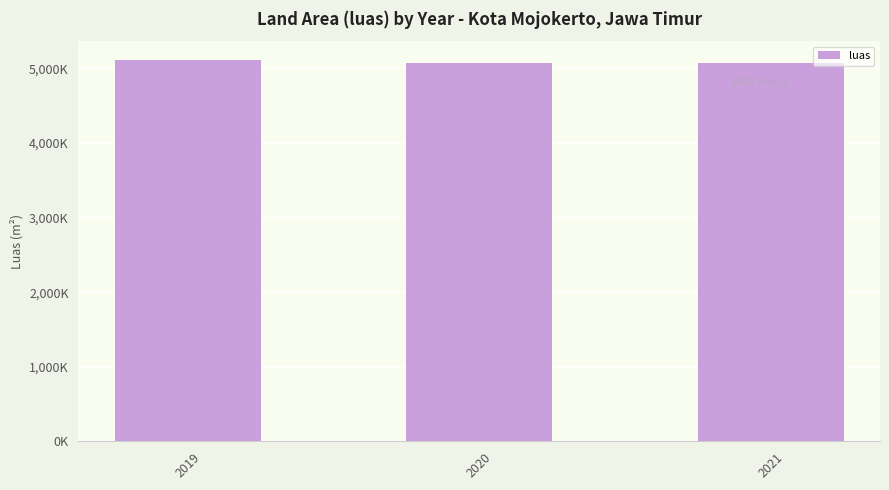

Between 2020 and 2019, which is larger?

2019